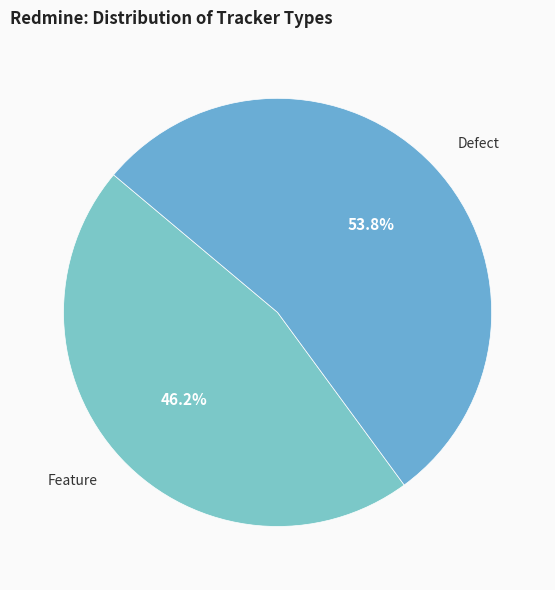

Which has a higher value, Feature or Defect?

Defect